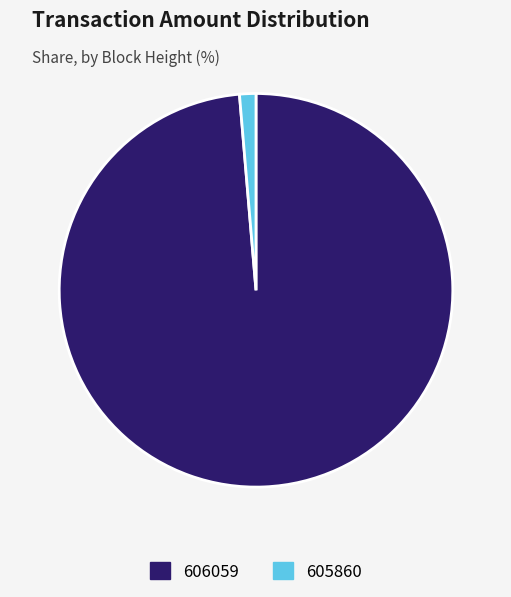

Is there any slice that represents more than half of the pie?

Yes